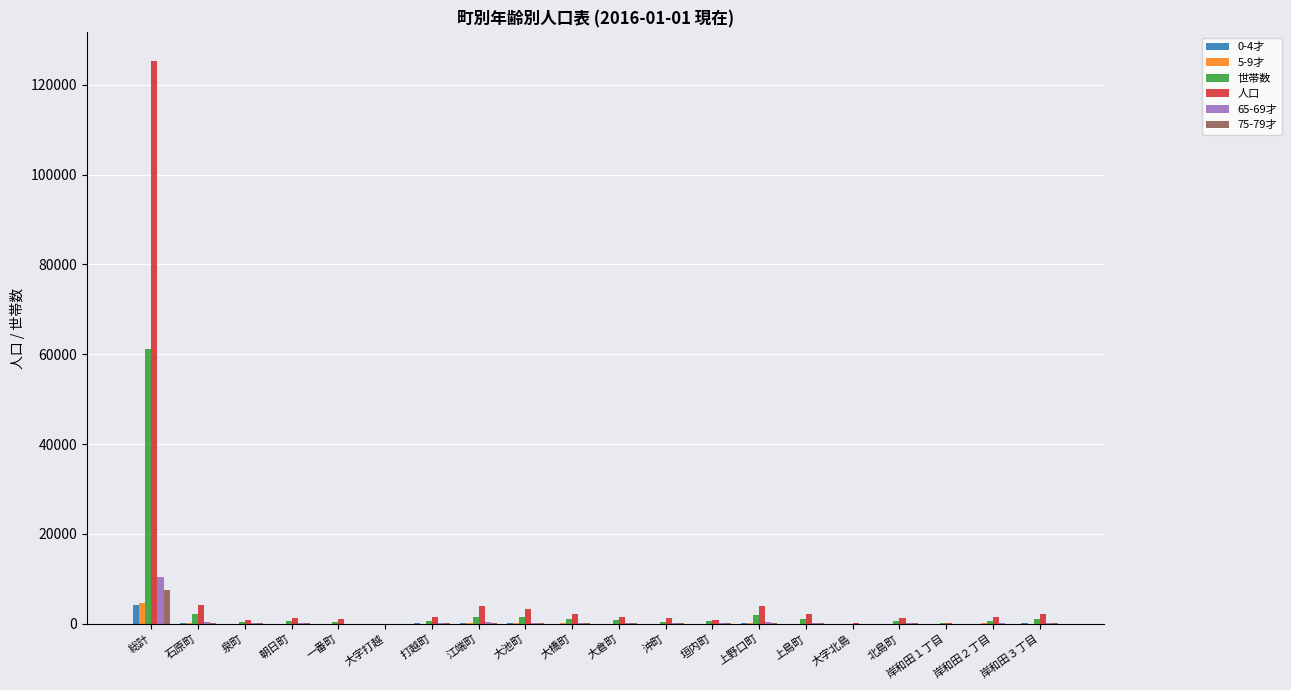

Is the value of 世帯数 at 大池町 greater than the value of 人口 at 大池町?

No